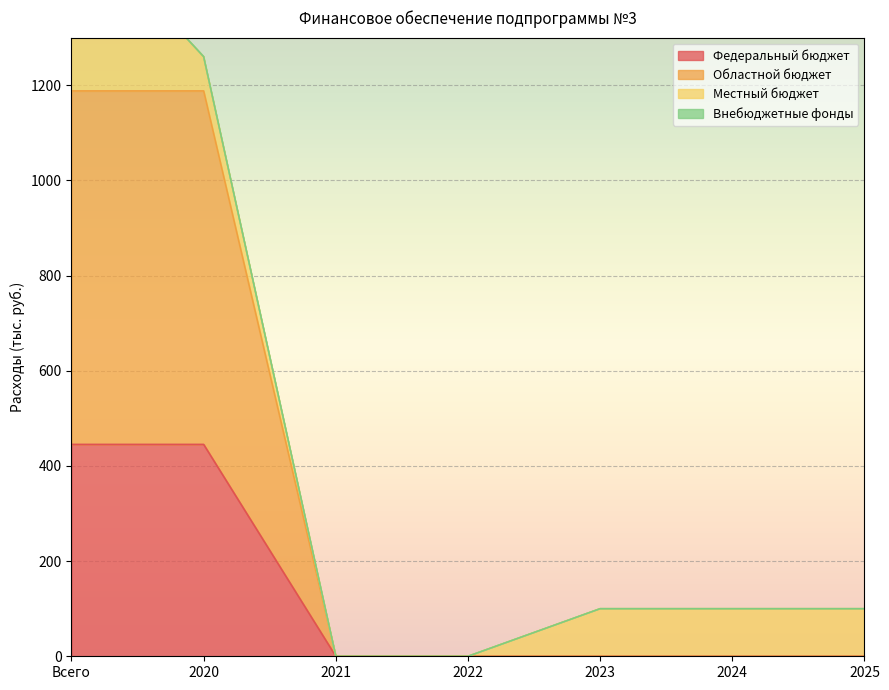

What is the sum of all Федеральный бюджет values?

890.4